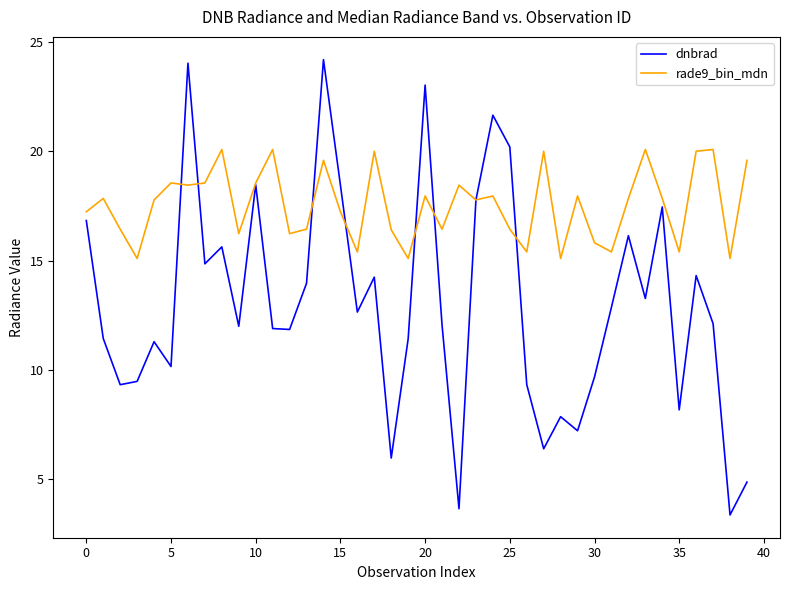

List the series in order of their peak value, lowest first.

rade9_bin_mdn, dnbrad